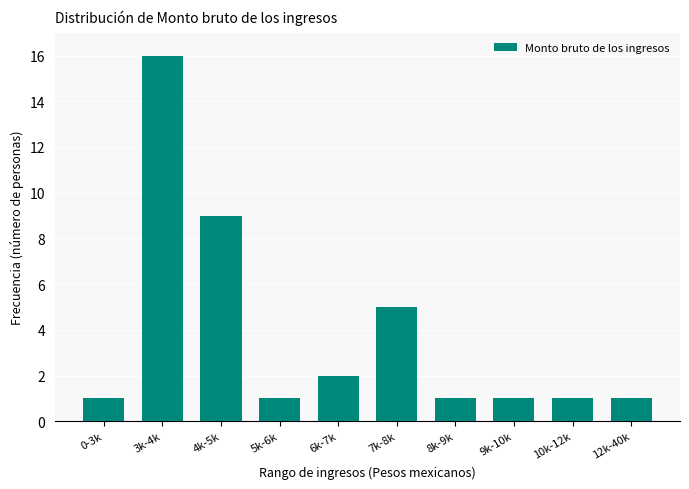

Reading right to left, extract all data points from this chart.

1	1	1	1	5	2	1	9	16	1